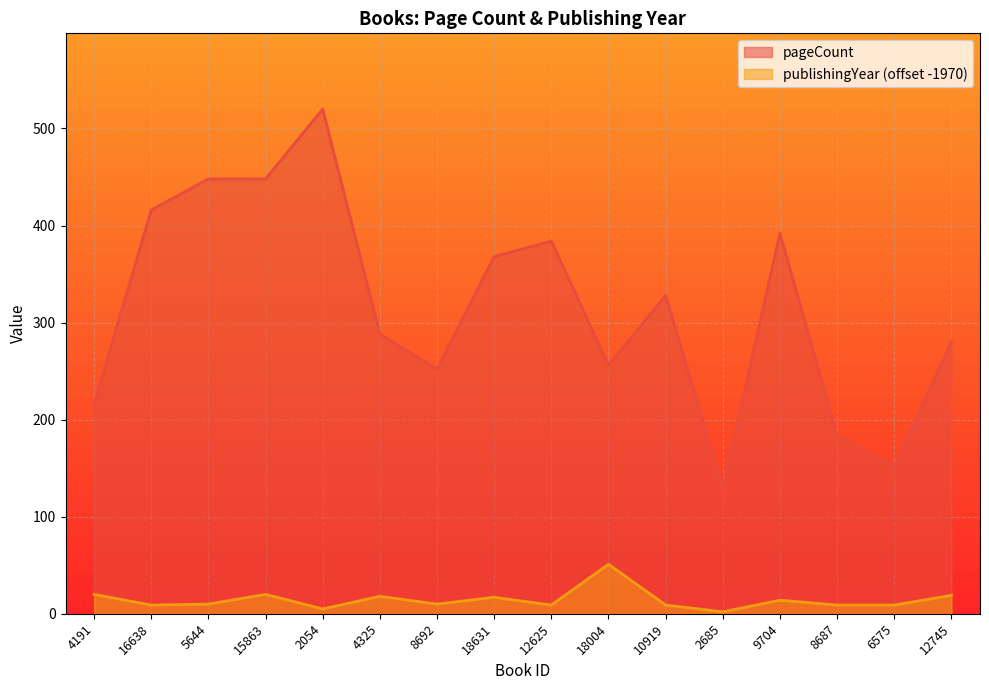

Which series has the largest total across all categories?

pageCount